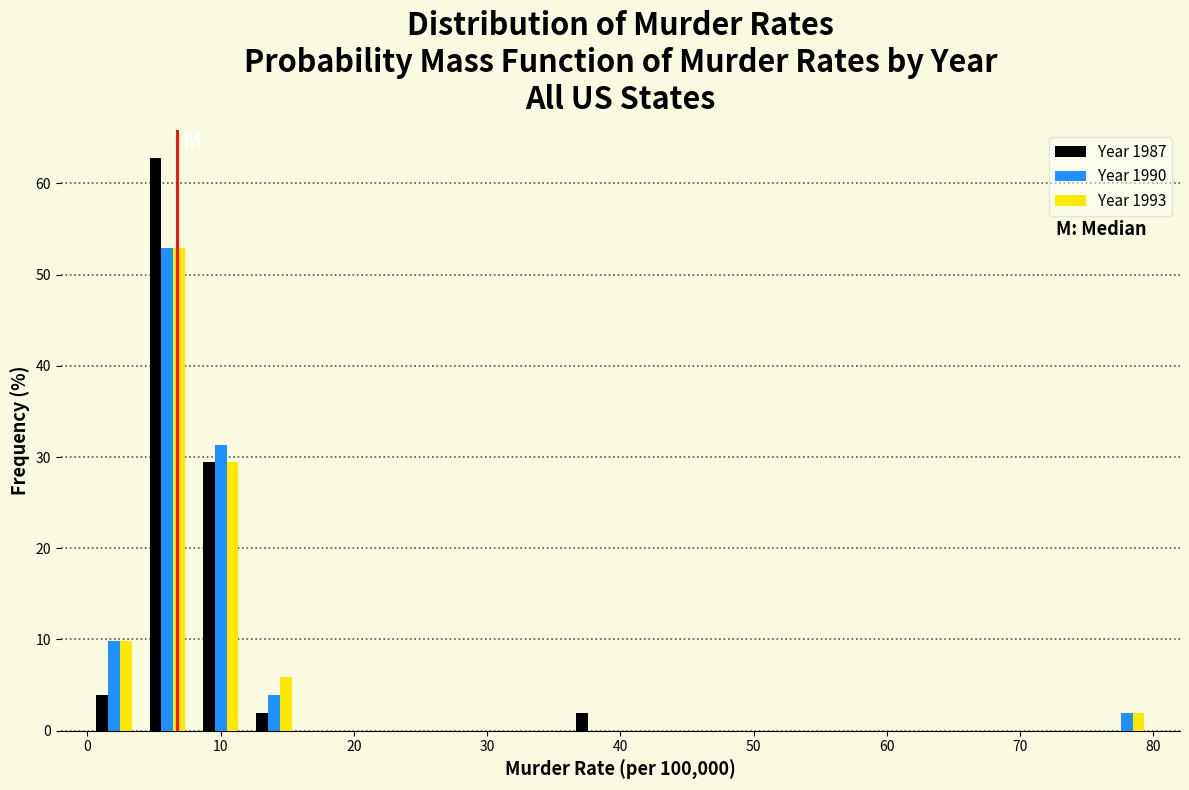

In the Year 1993 series, which range on the x-axis has the tallest bar?

4 to 8